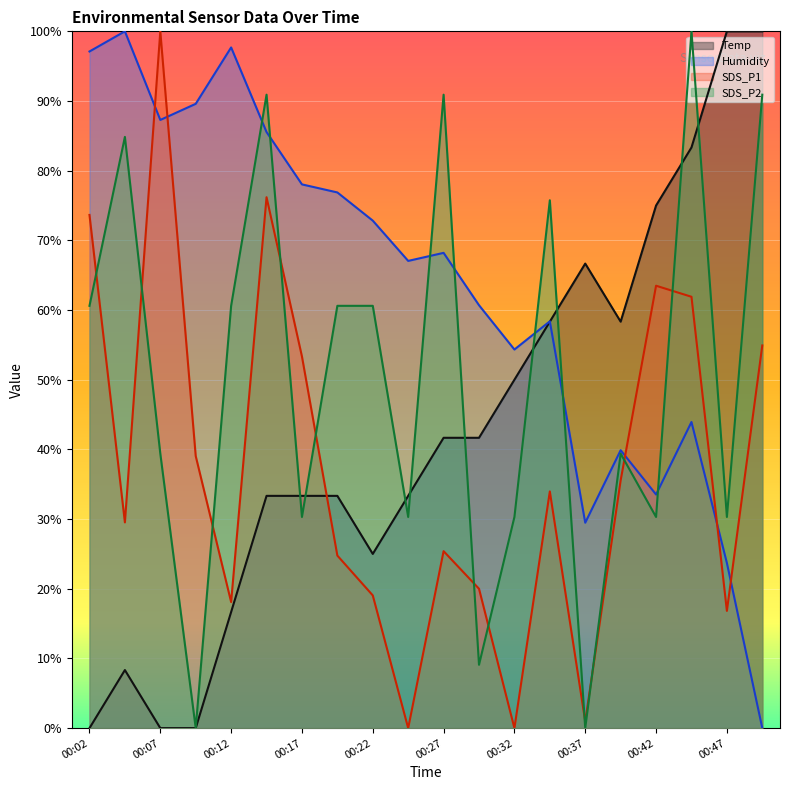

At how many categories does at least one series exceed 53?

20